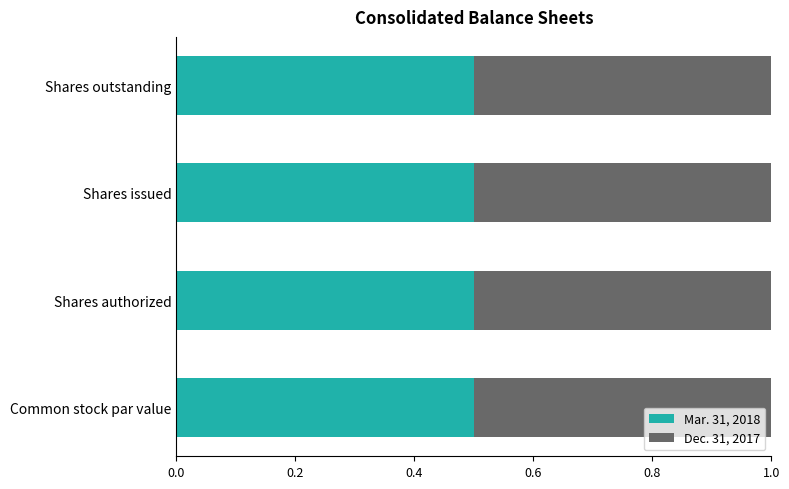

The Mar. 31, 2018 series shows 0.5 at Shares authorized. True or false?

True